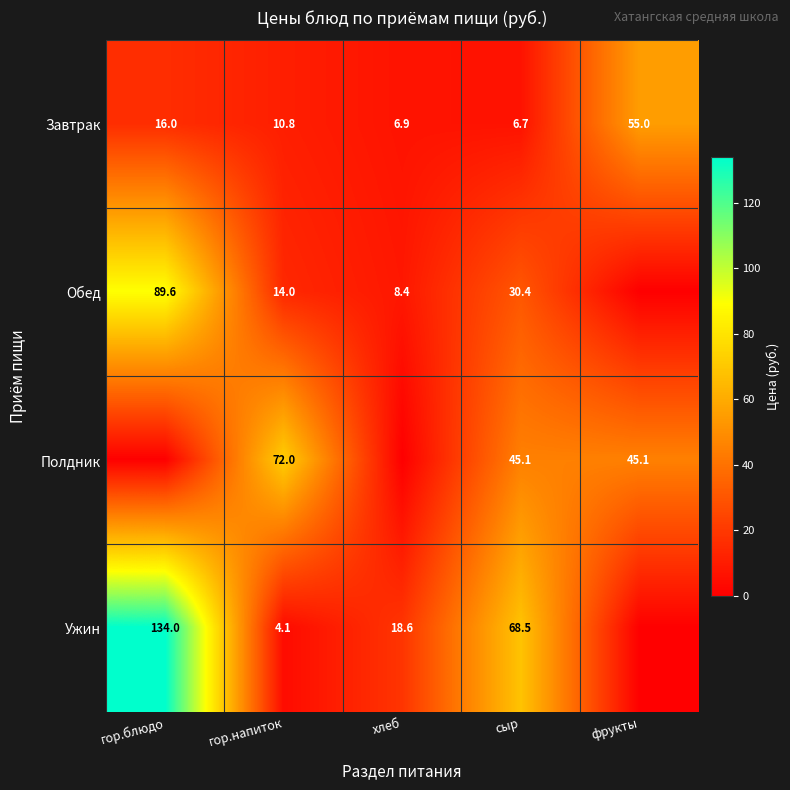

What is the spread (max minus min) of values at фрукты?

55.0